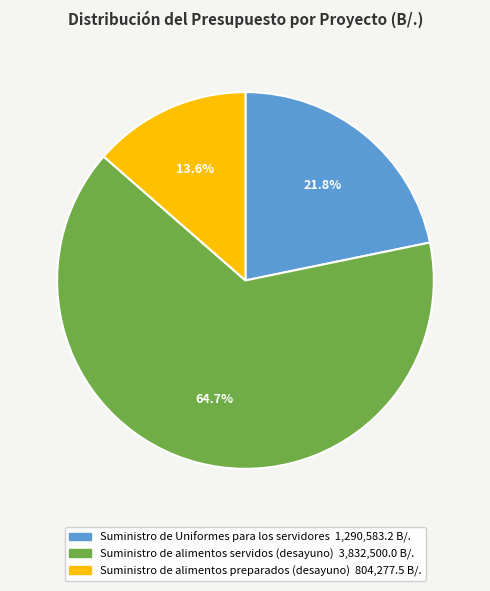

Which has a higher value, Suministro de alimentos preparados (desayuno) or Suministro de Uniformes para los servidores?

Suministro de Uniformes para los servidores